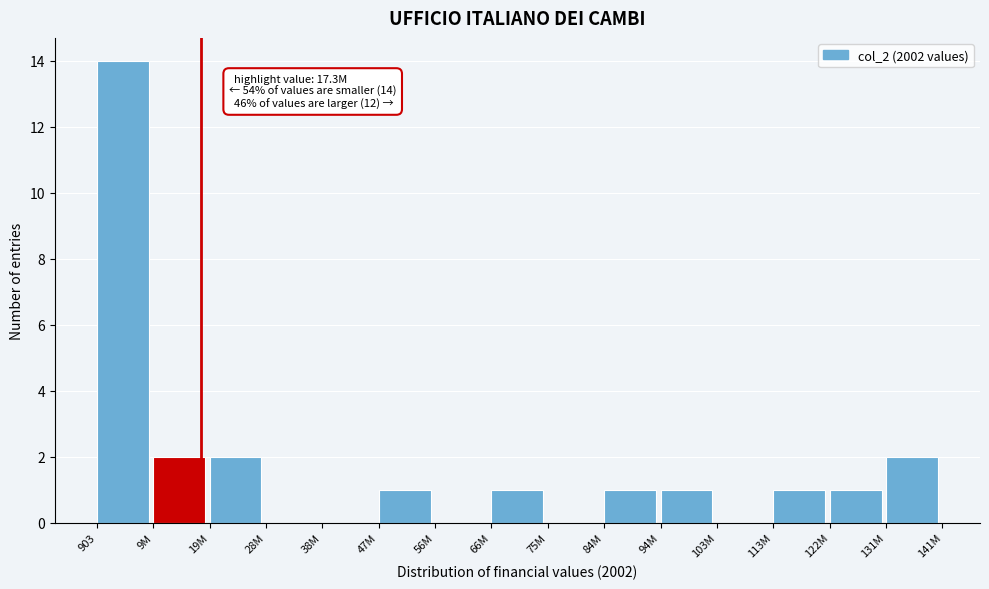

Reading right to left, transcribe all the data shown in this chart.

131M=2	122M=1	113M=1	103M=0	94M=1	84M=1	75M=0	66M=1	56M=0	47M=1	38M=0	28M=0	19M=2	9M=2	903=14